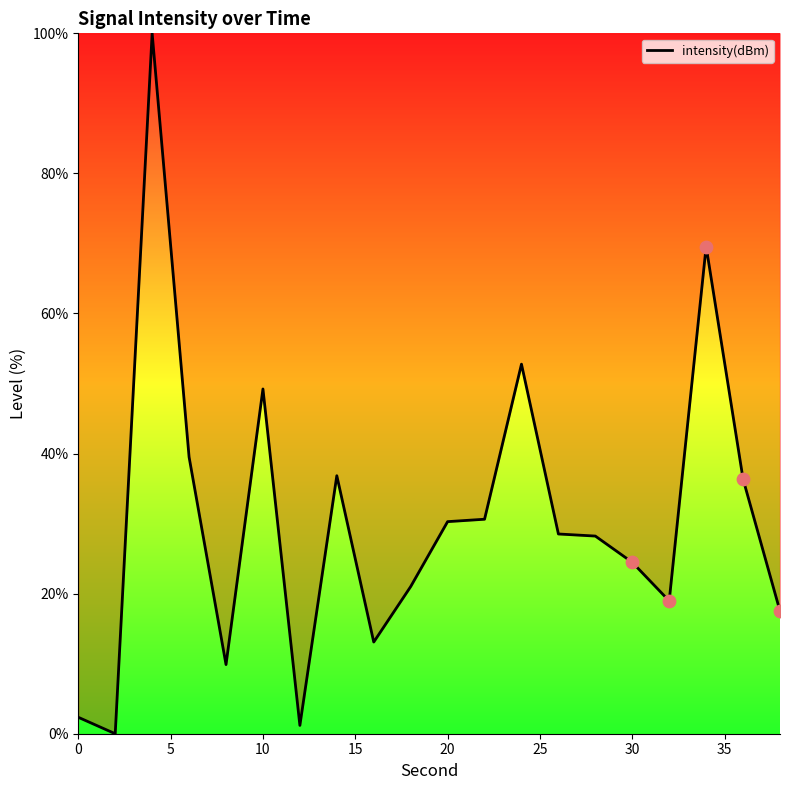

What is the greatest value displayed?

100.0